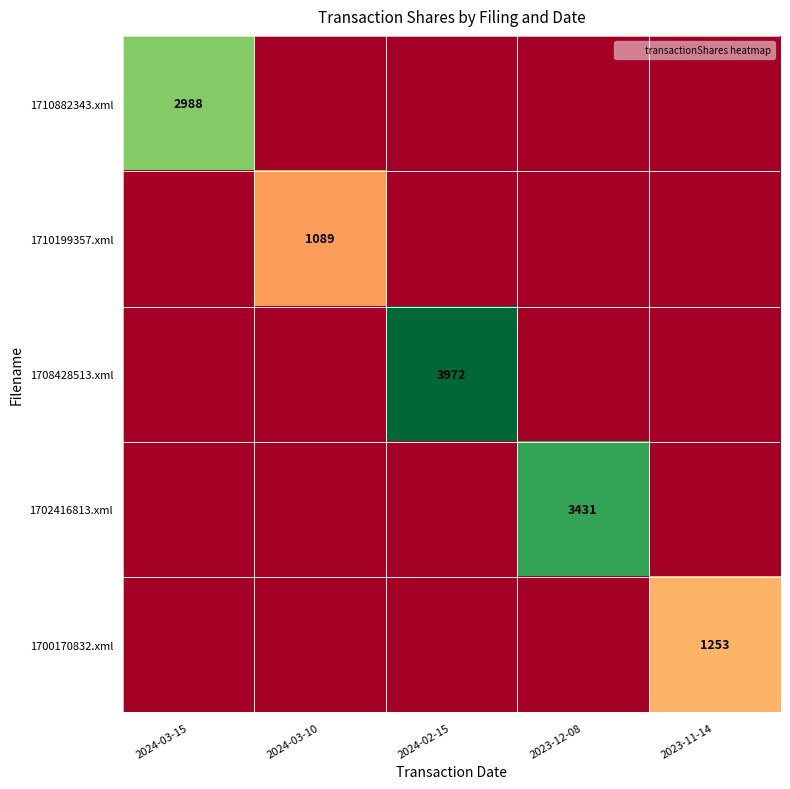

Which has a higher value, 2024-02-15 or 2024-03-10?

2024-02-15